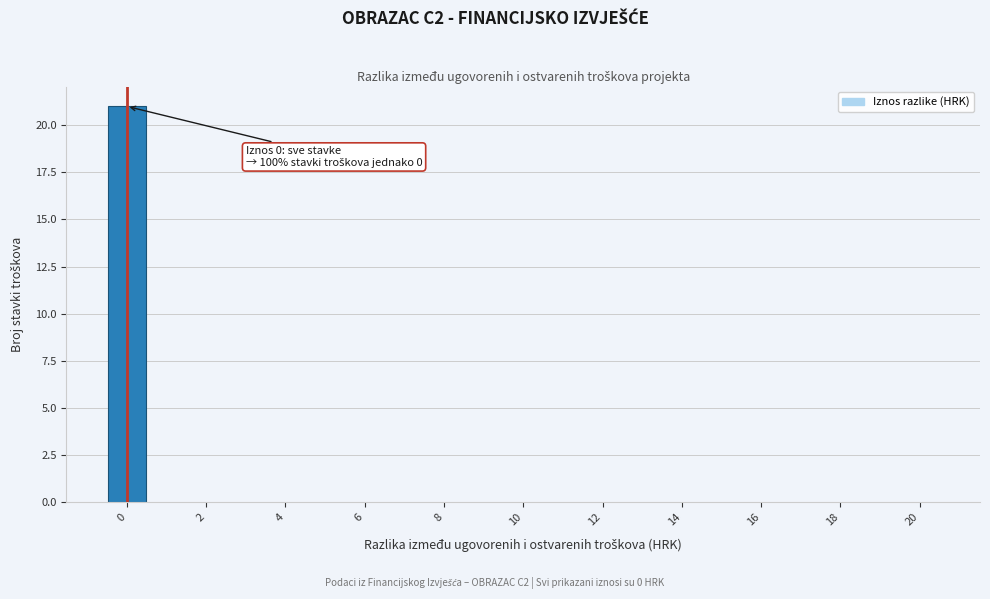

Over which range of the x-axis is the bar tallest?

-0.5 to 0.5